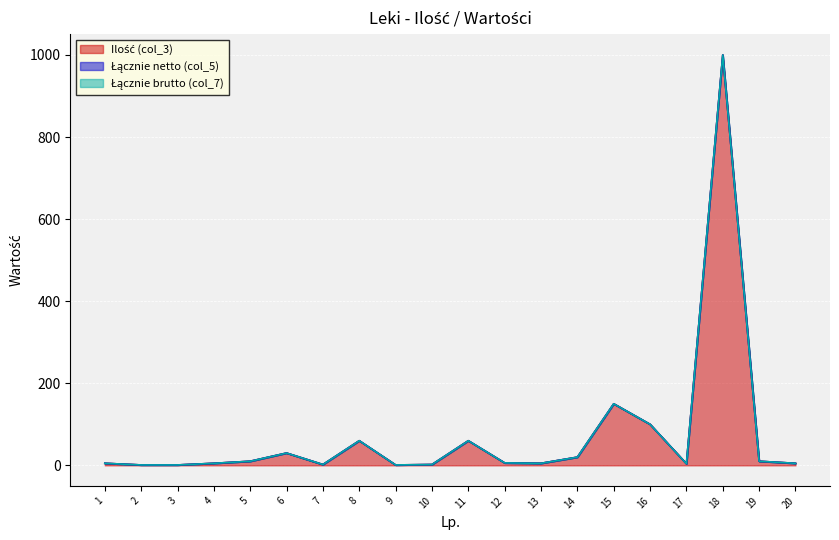

Between 9 and 14, which series saw the biggest shift?

Ilość (col_3)